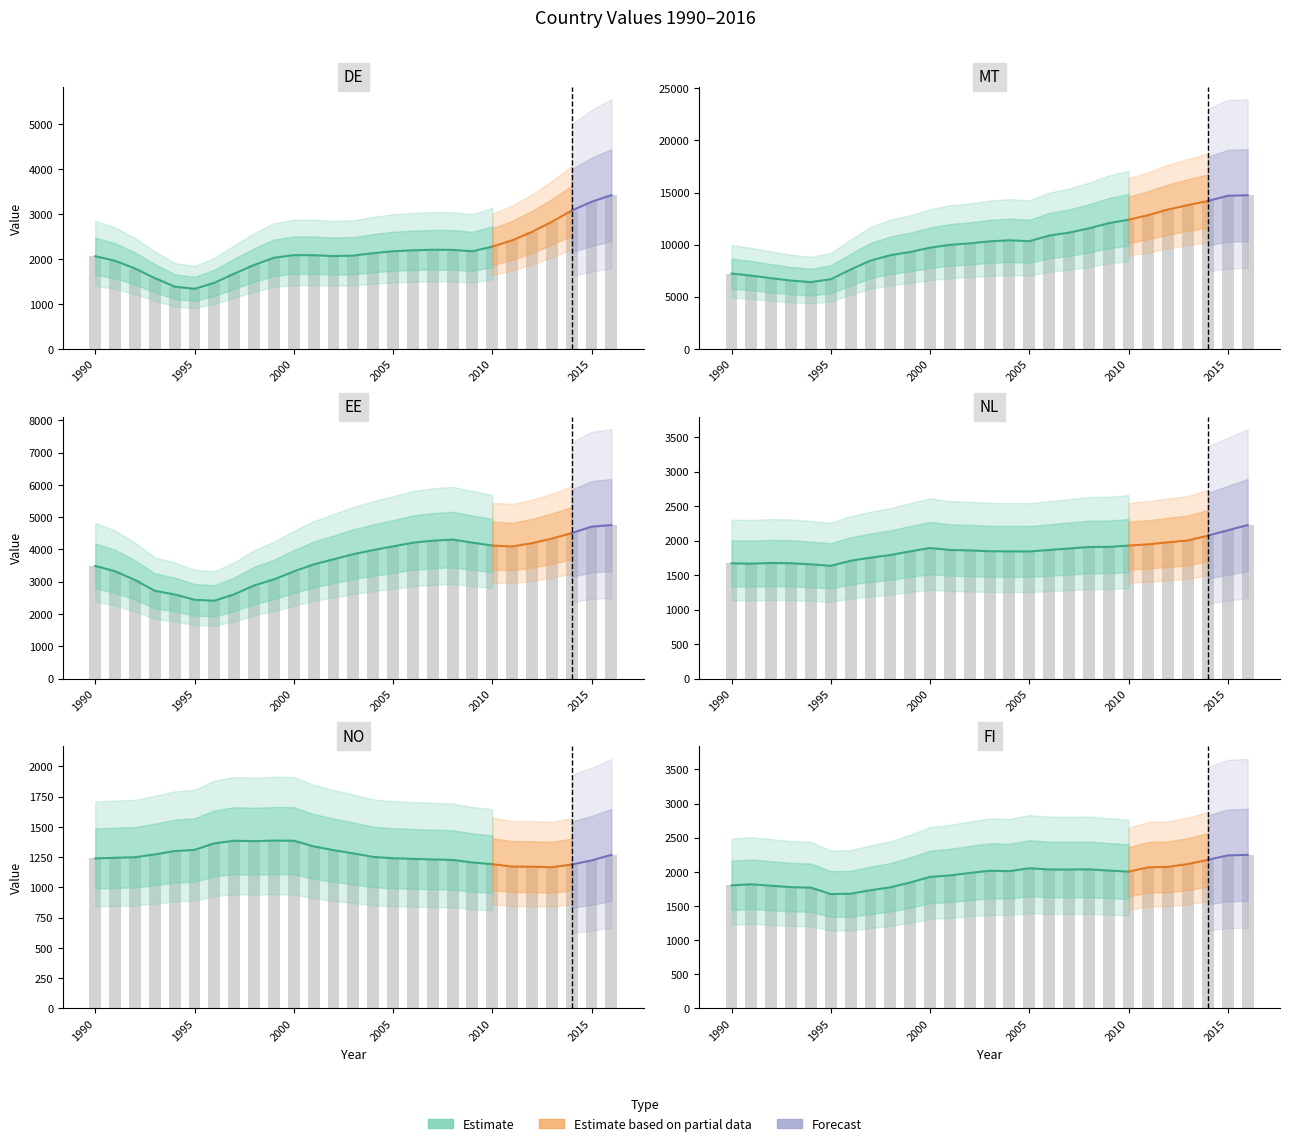

What is the value of the NO bar at the 18th from the left?

1231